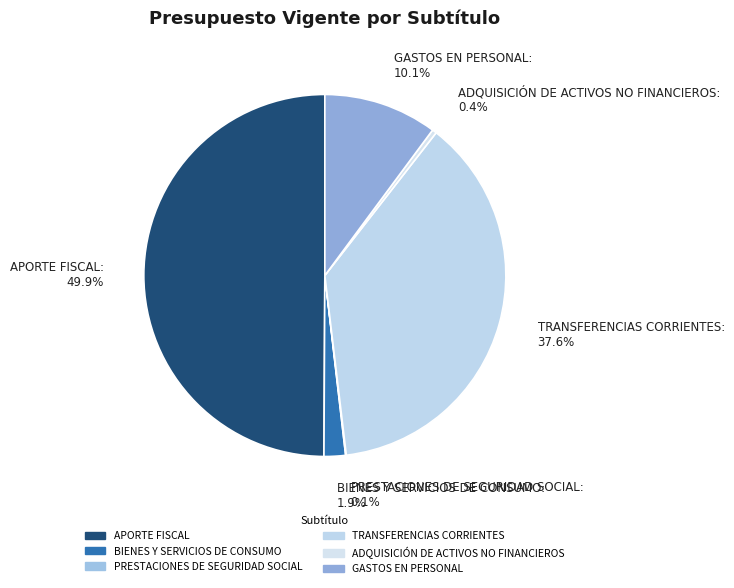

How much of the chart is everything except BIENES Y SERVICIOS DE CONSUMO: 1.9%?

98.1%